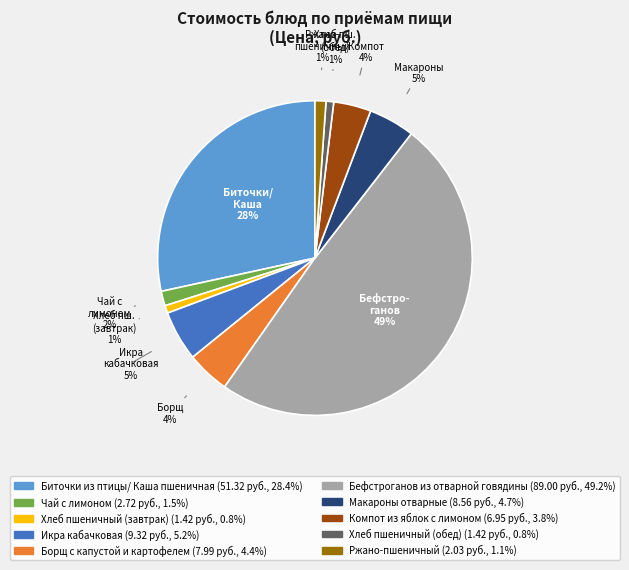

Is the sum of Чай с лимоном and Компот из яблок с лимоном greater than half?

No